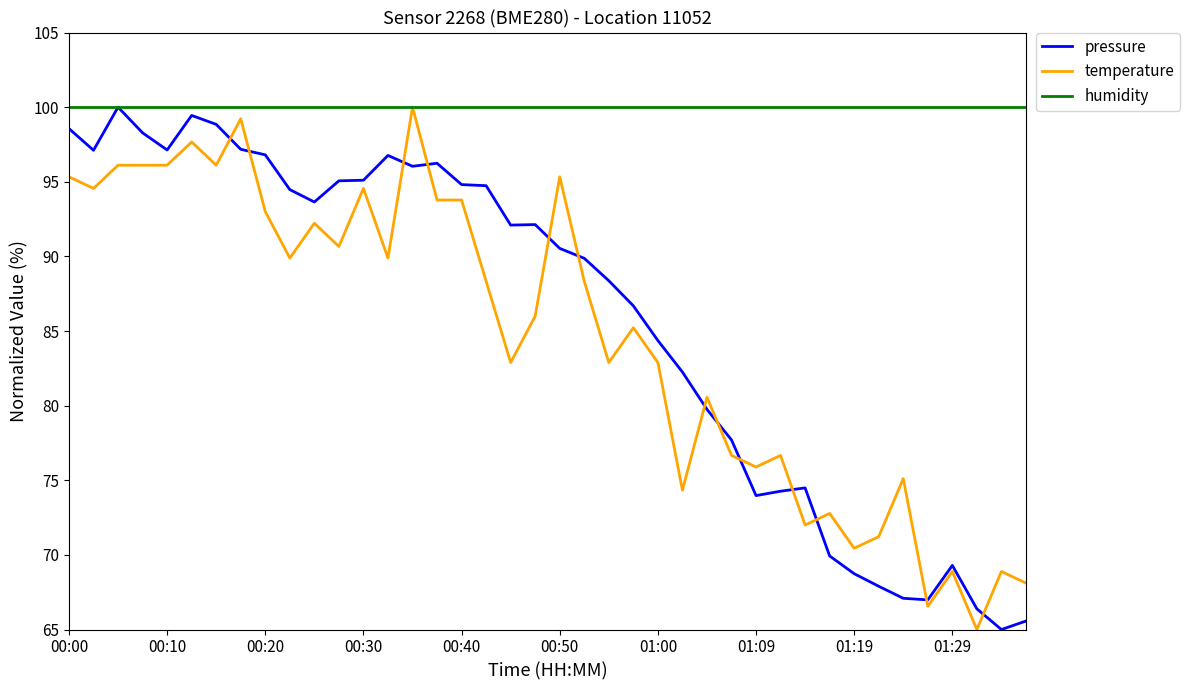

Which series has the largest total across all categories?

humidity